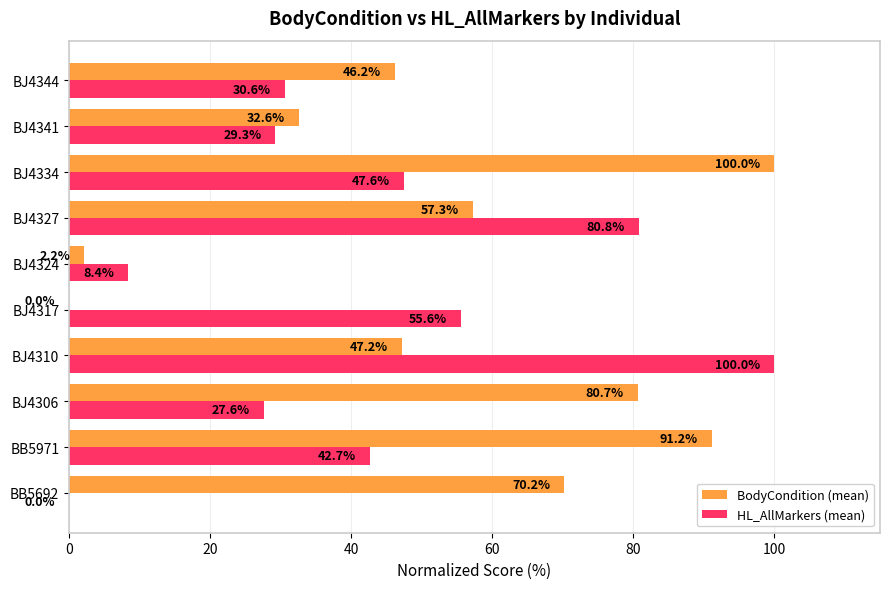

Which series changed the most between BB5971 and BJ4334?

BodyCondition (mean)